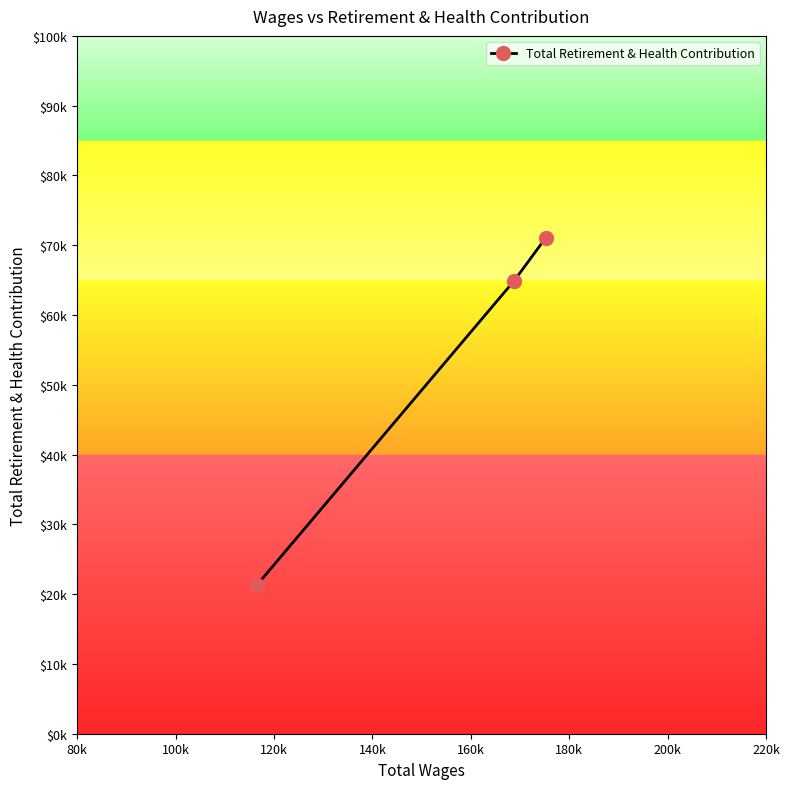

Between 100k and 80k, which is larger?

80k